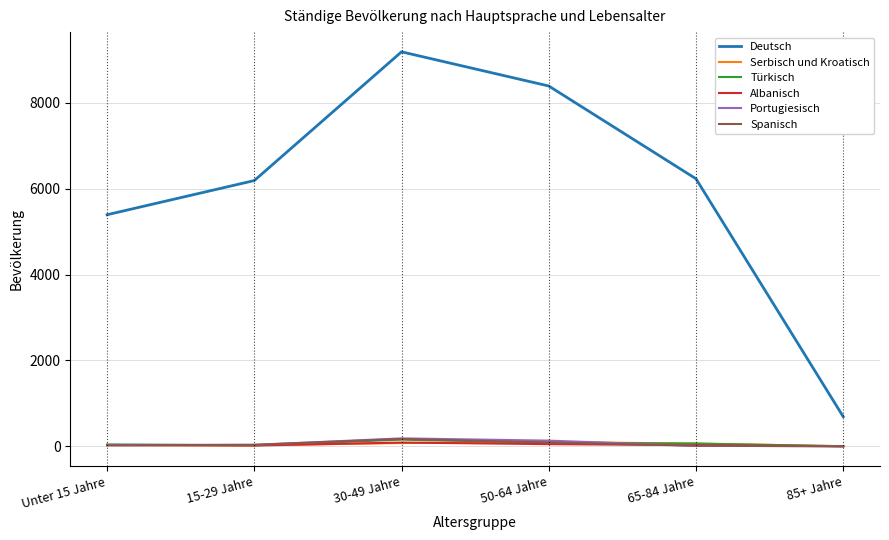

What is the sum of all Serbisch und Kroatisch values?

288